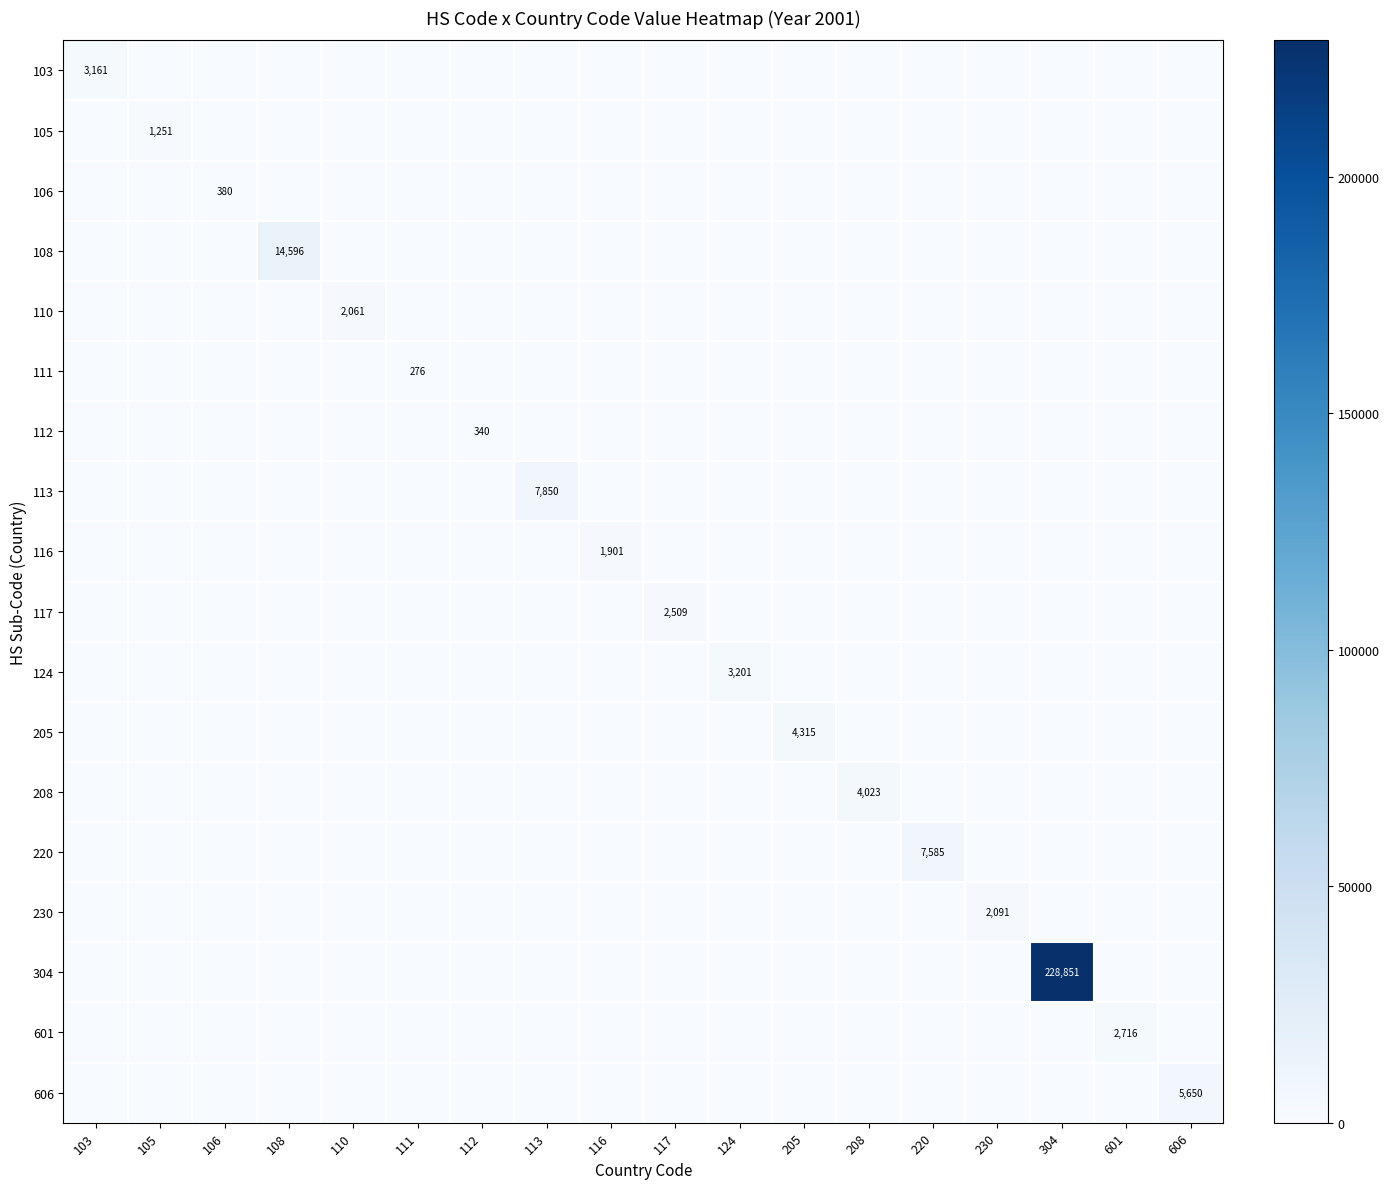

Count the number of categories in the chart.

18